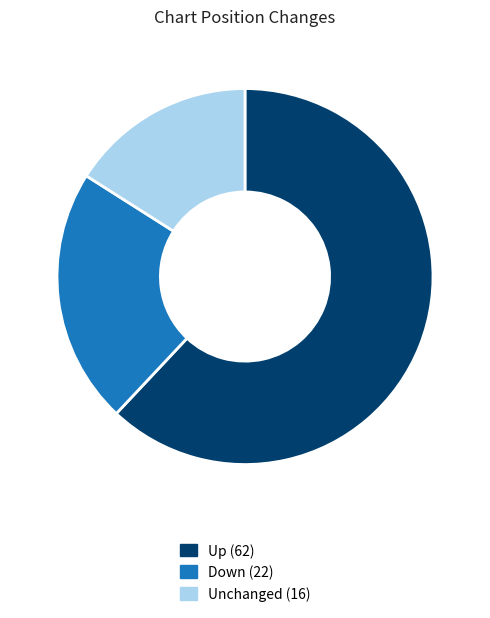

Is there any slice that represents more than half of the pie?

Yes